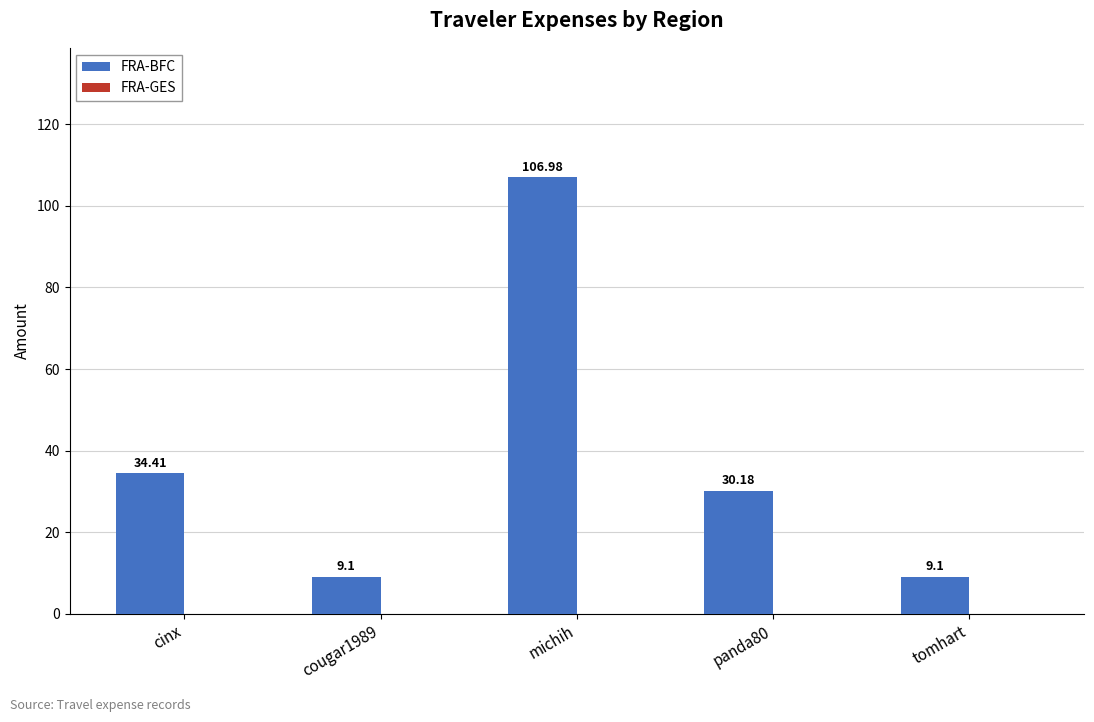

Which has a higher value, panda80 or tomhart?

panda80